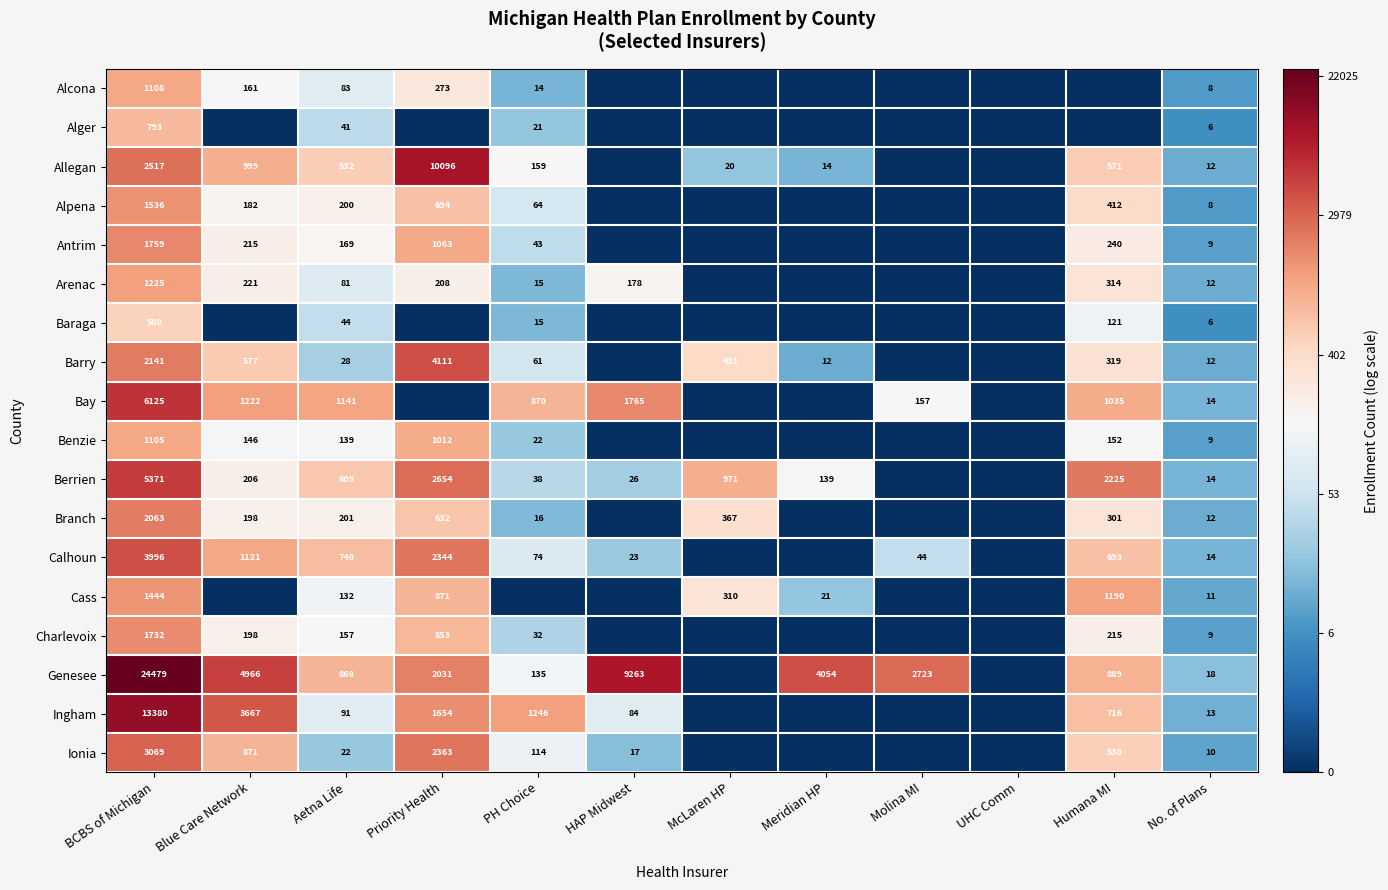

What is the sum of the Barry values at No. of Plans and Humana MI?

331